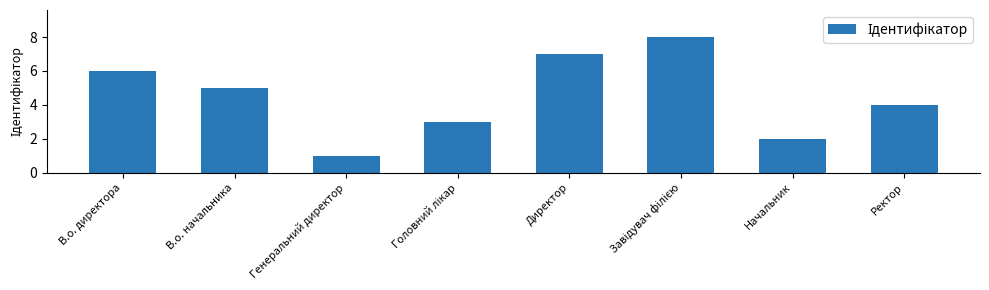

The chart shows a value of 6 at Ректор. True or false?

False